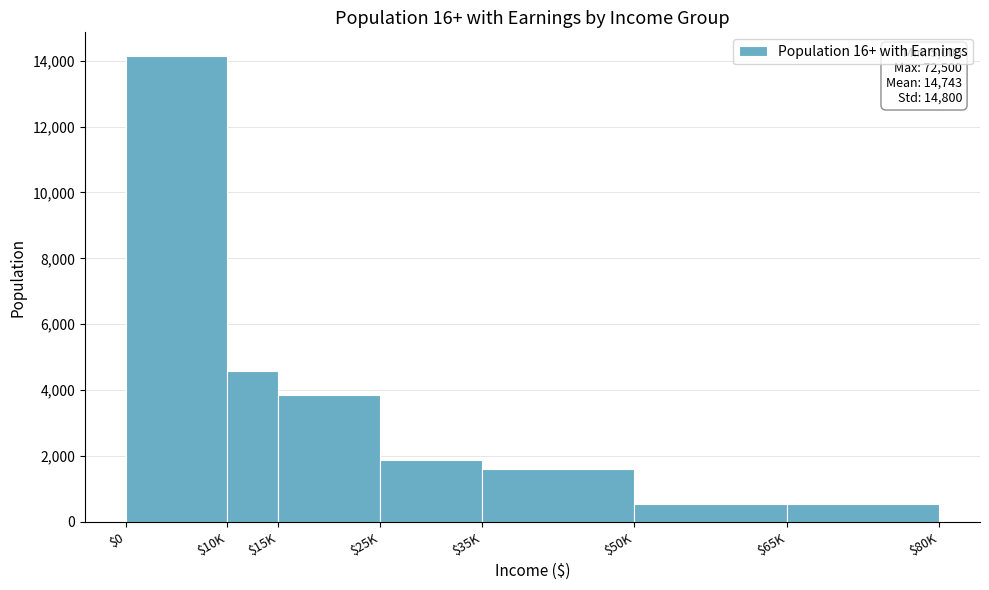

The value at $10K is 4579. True or false?

True